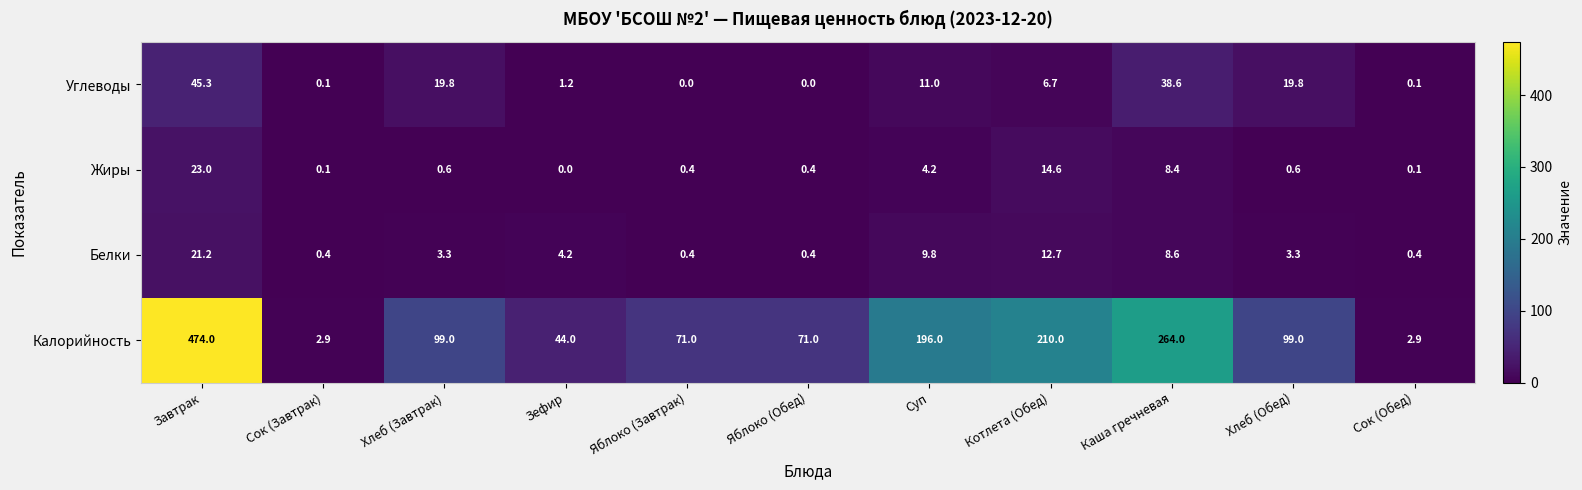

How many distinct data groups are displayed?

4